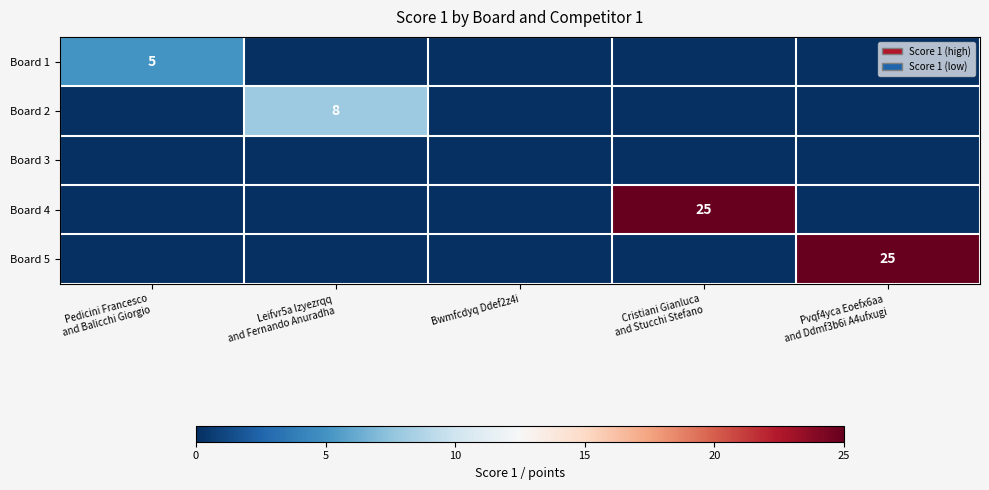

Which series changed the most between Pedicini Francesco and Balicchi Giorgio and Bwmfcdyq Ddef2z4i?

Board 1